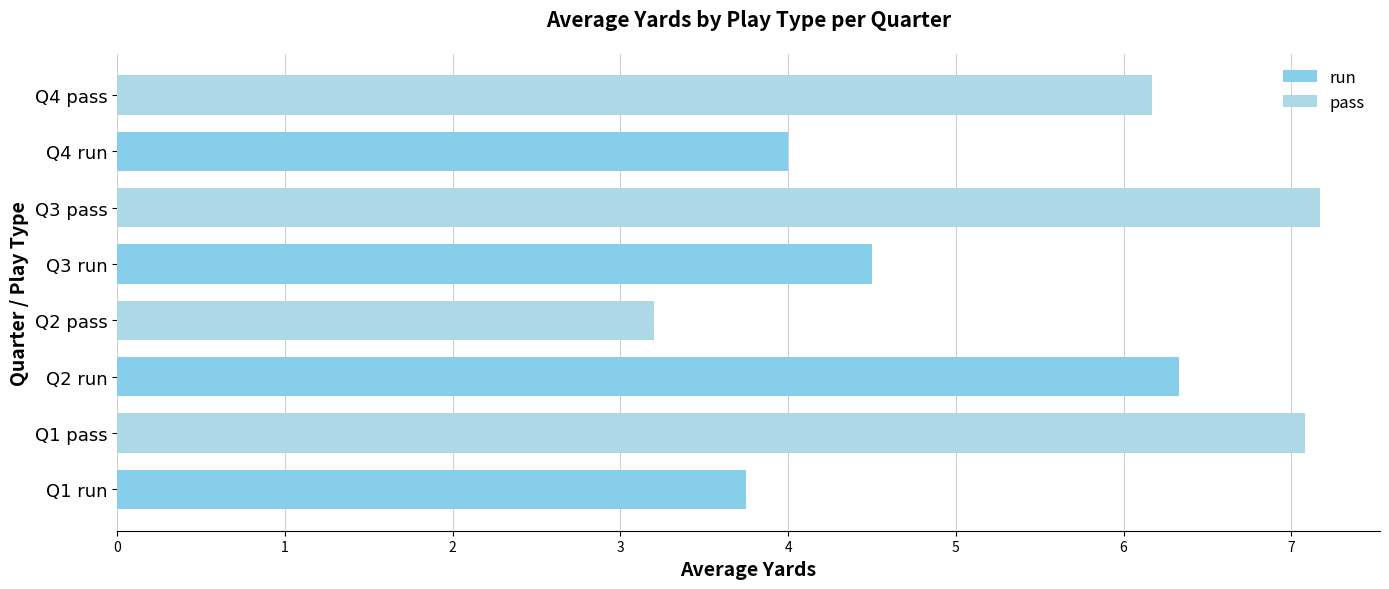

How many values in the pass series exceed 7?

2